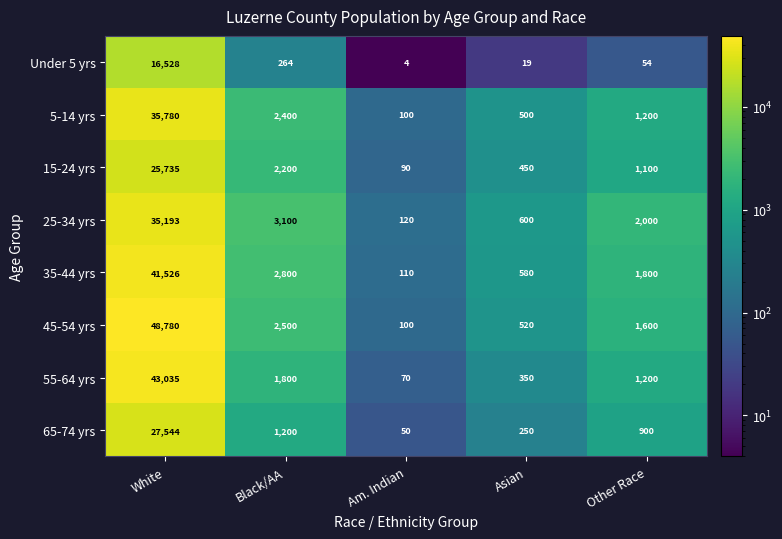

The 45-54 yrs series shows 61 at Am. Indian. True or false?

False